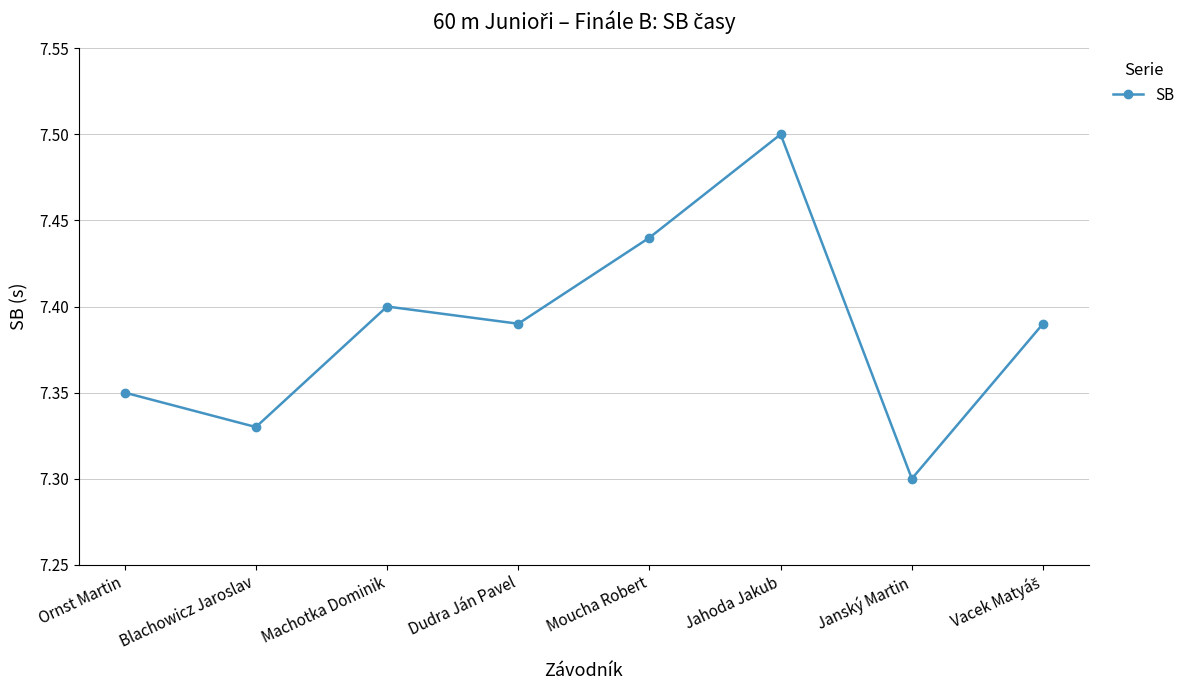

The value at Blachowicz Jaroslav is 7.3. True or false?

True